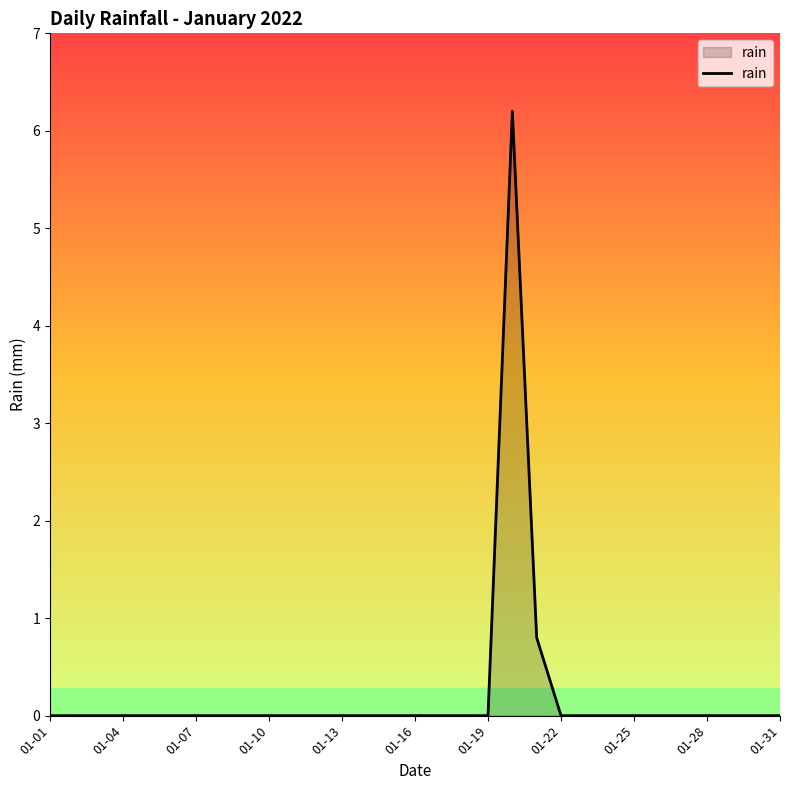

What is the greatest value displayed?

6.2